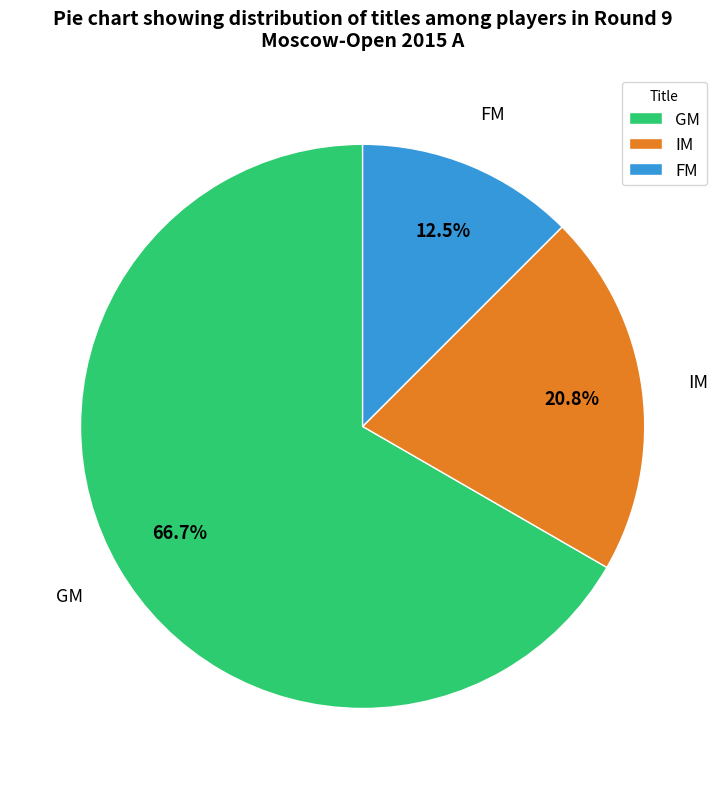

Is there a majority slice in this chart?

Yes